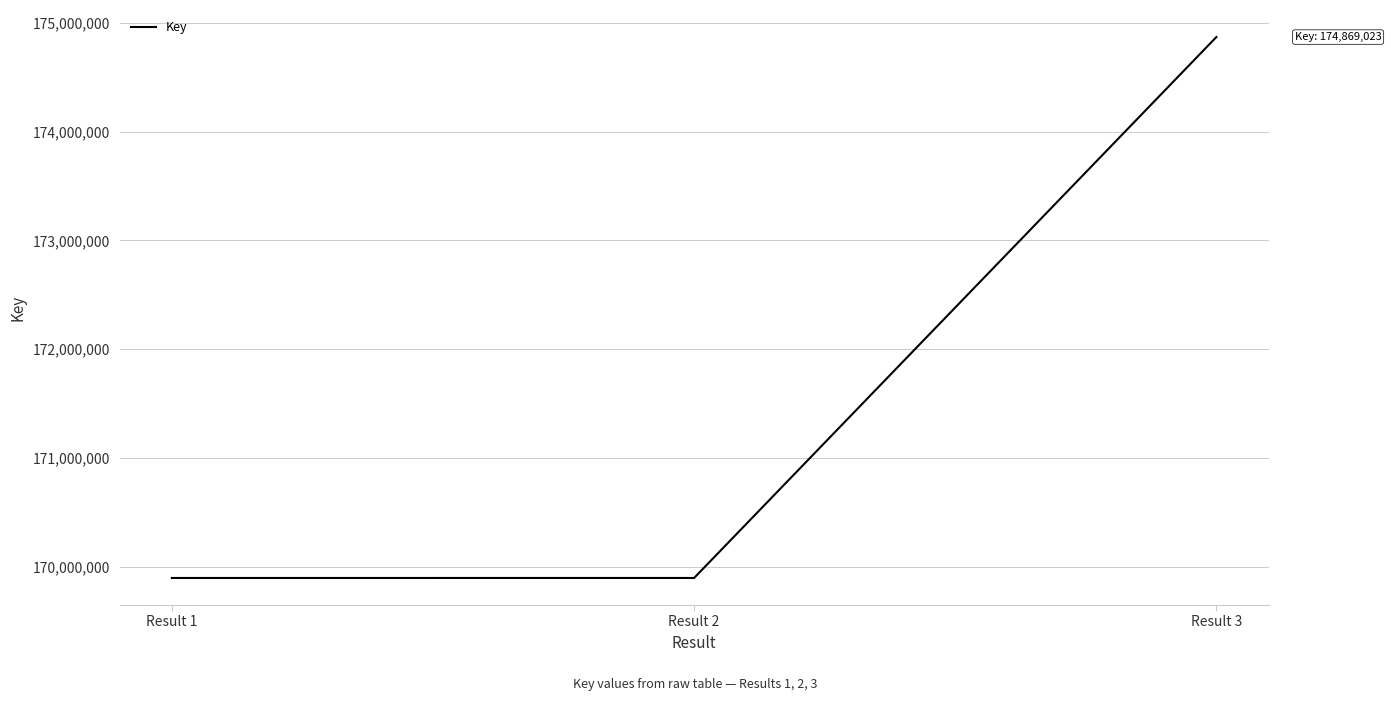

Between Result 1 and Result 3, which is larger?

Result 3